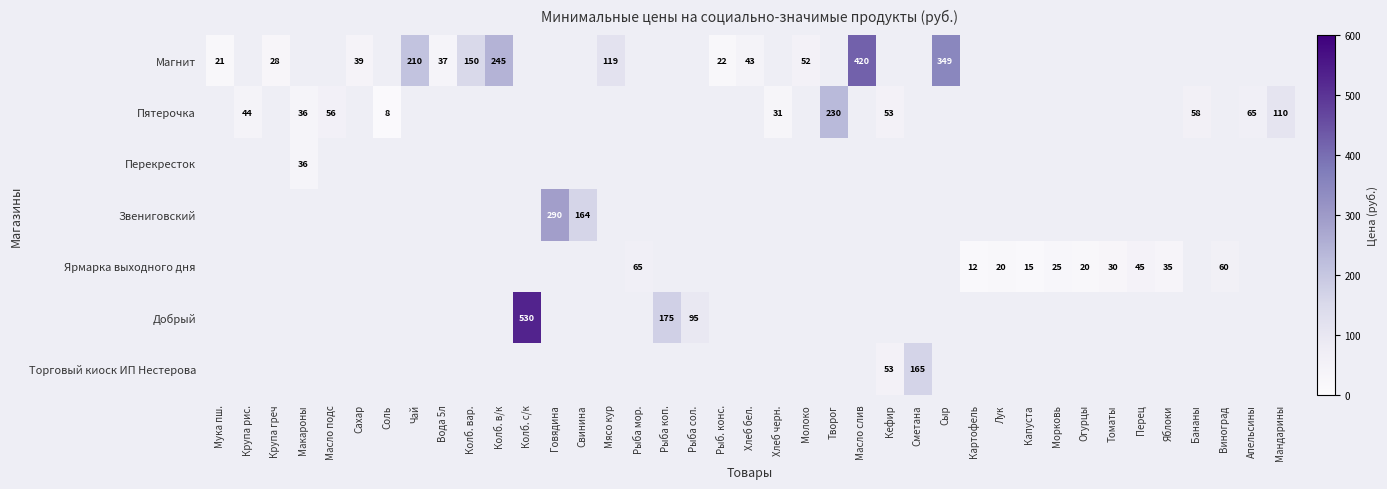

What is the difference between the Пятерочка values at Макароны and Рыб. конс.?

36.0